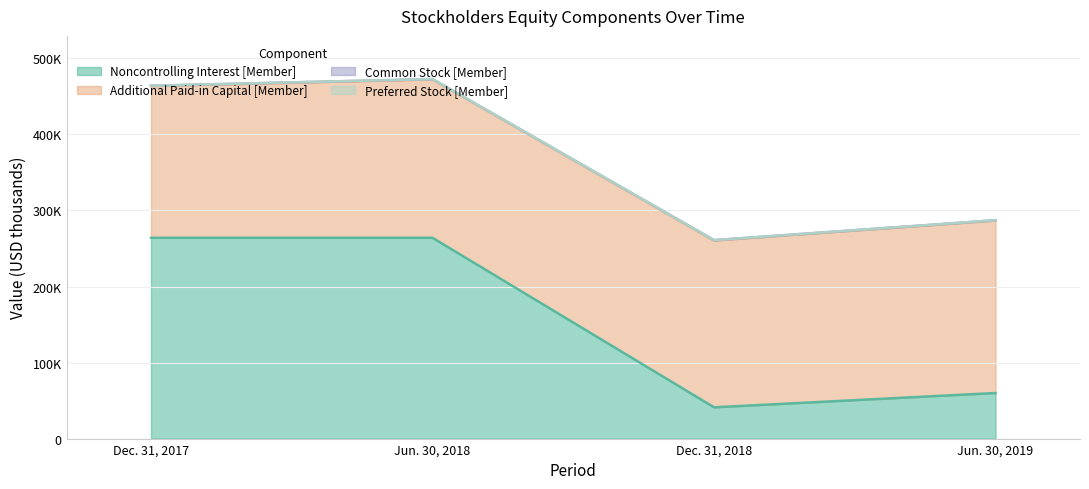

How many Additional Paid-in Capital [Member] values are between 208328 and 226794?

3